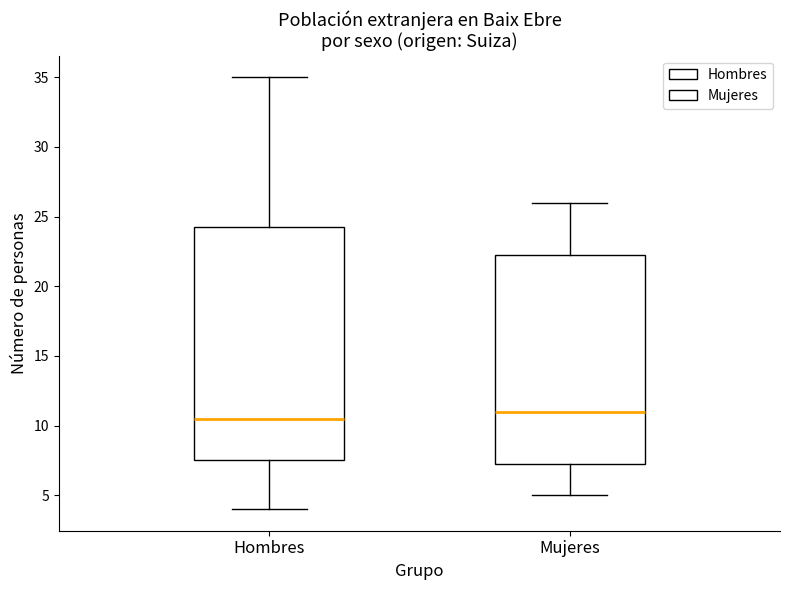

Which box is the tallest, from its lower edge to its upper edge?

Hombres